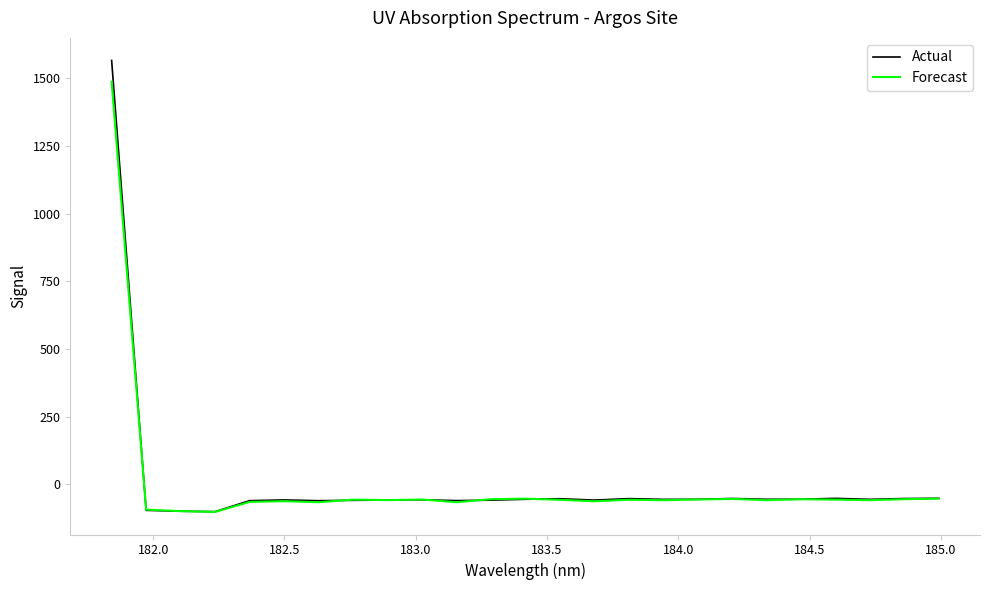

What are all the series names shown in the legend?

Actual, Forecast